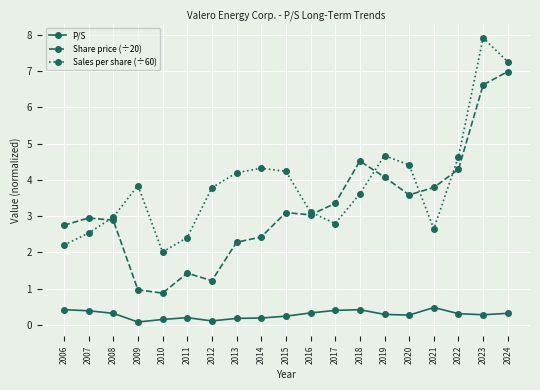

What is the average value of the Share price (÷20) series?

3.2